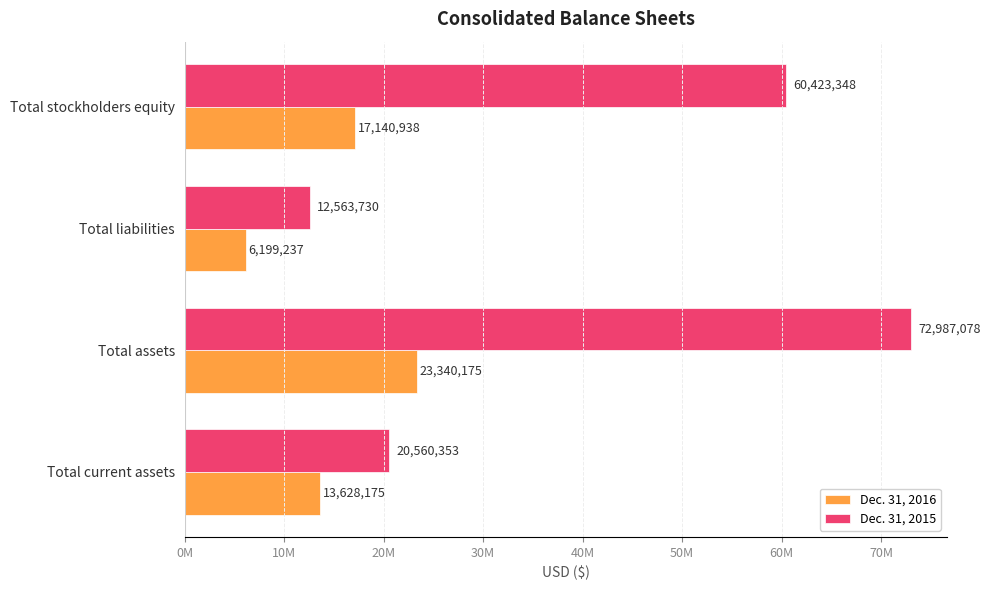

What are all the series names shown in the legend?

Dec. 31, 2016, Dec. 31, 2015